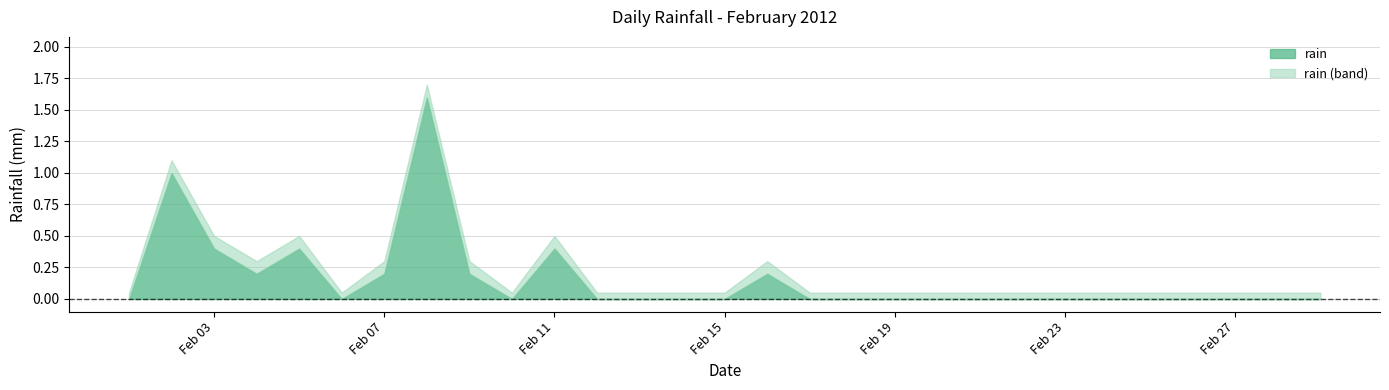

Reading left to right, transcribe all the data shown in this chart.

0.0	1.0	0.4	0.2	0.4	0.0	0.2	1.6	0.2	0.0	0.4	0.0	0.0	0.0	0.0	0.2	0.0	0.0	0.0	0.0	0.0	0.0	0.0	0.0	0.0	0.0	0.0	0.0	0.0